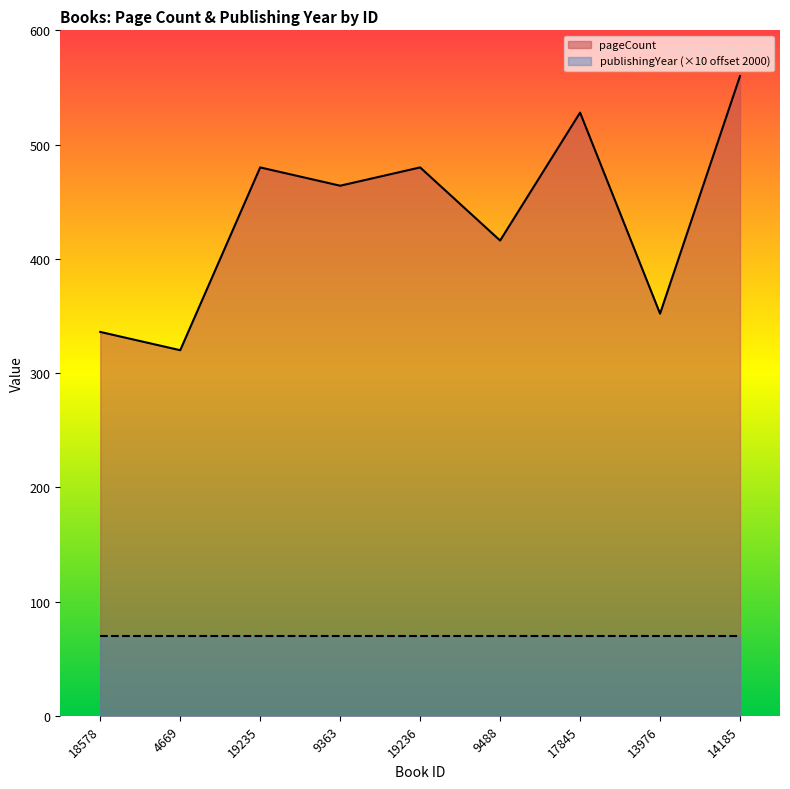

Between 19236 and 14185, which is larger?

14185